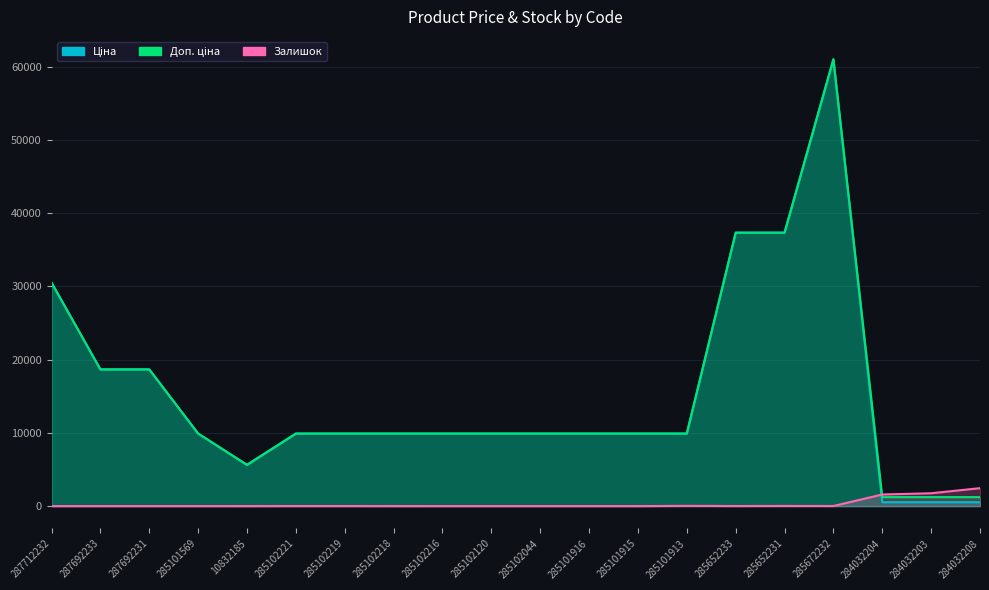

The value of Доп. ціна at 285102218 is 9908.5. True or false?

True